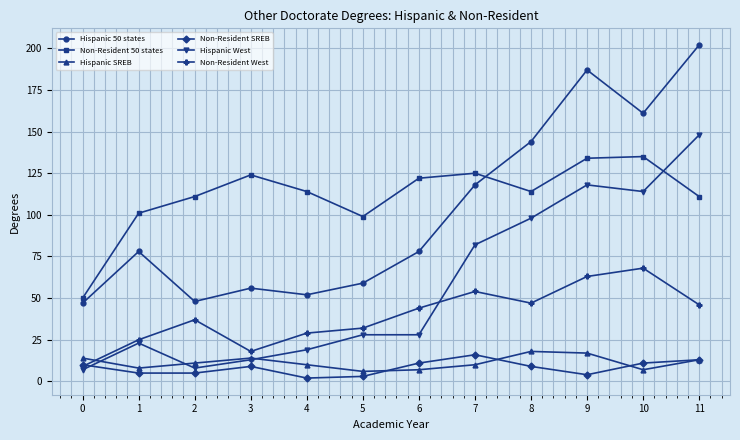

What is the difference between the highest and lowest values at 7?

115